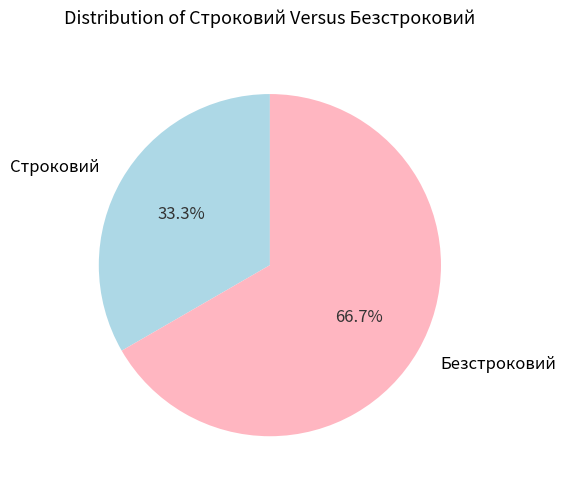

Count the number of slices in the pie.

2